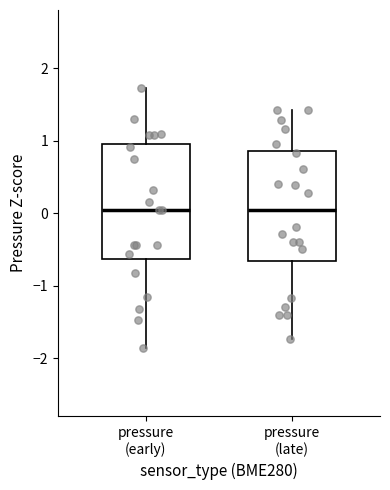

Reading left to right, transcribe this box plot: for each box, give where its median line is, the range the box spans, and where its two whiskers end, as read against the y-axis. The values are not printed on the chart, so give them approximately, as read against the axis.

pressure (early): median 0.0, box -0.6 to 1.0, whiskers -1.9 to 1.7
pressure (late): median 0.0, box -0.7 to 0.9, whiskers -1.7 to 1.4